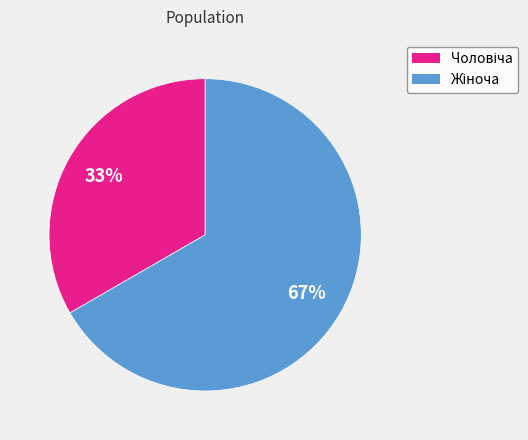

To the nearest percent, what portion does Чоловіча represent?

33%